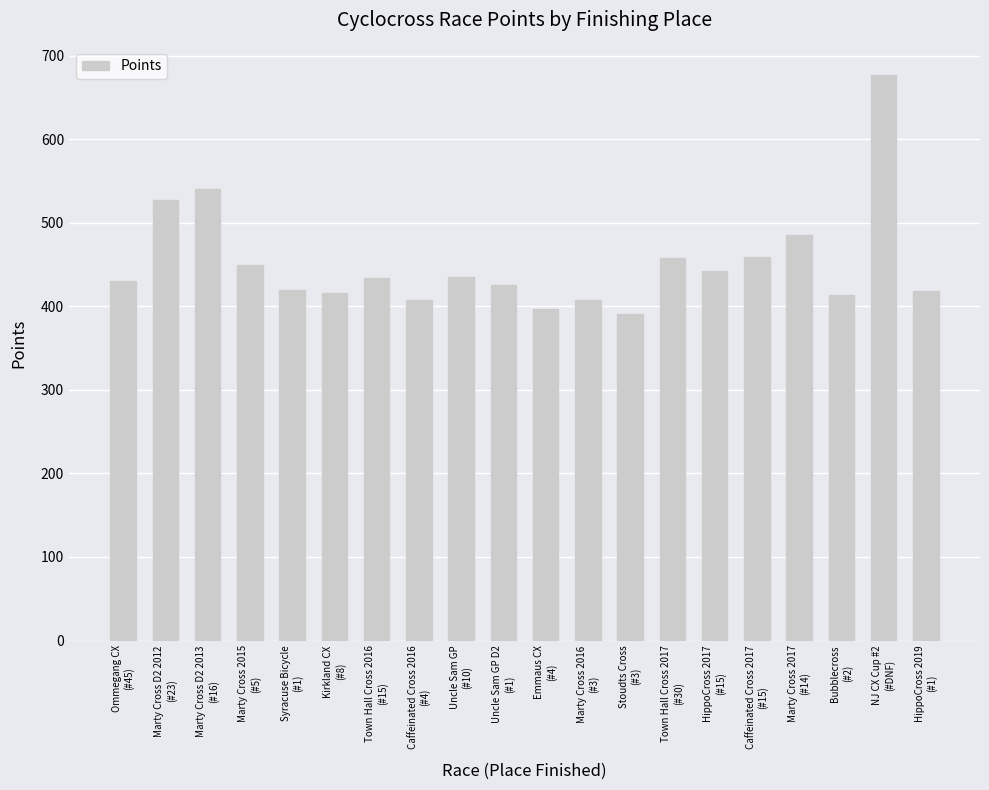

What is the difference between the maximum and minimum values?

286.5